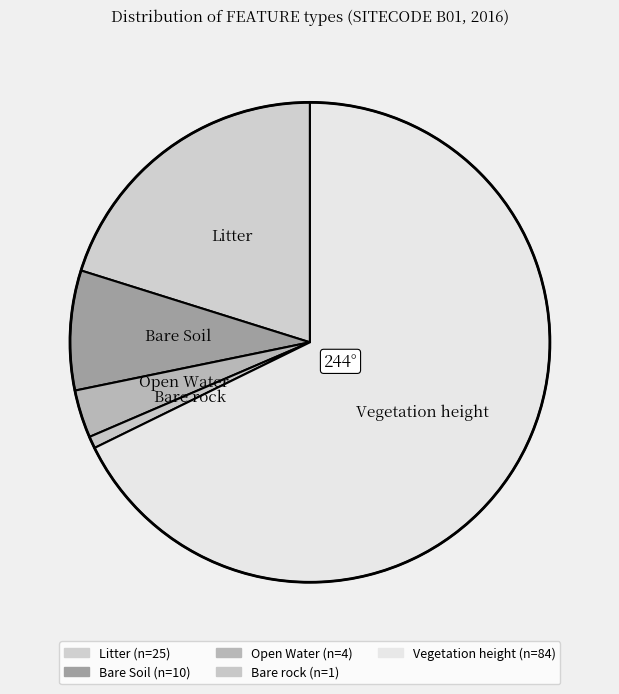

What percentage is the Open Water slice, to the nearest percent?

3%